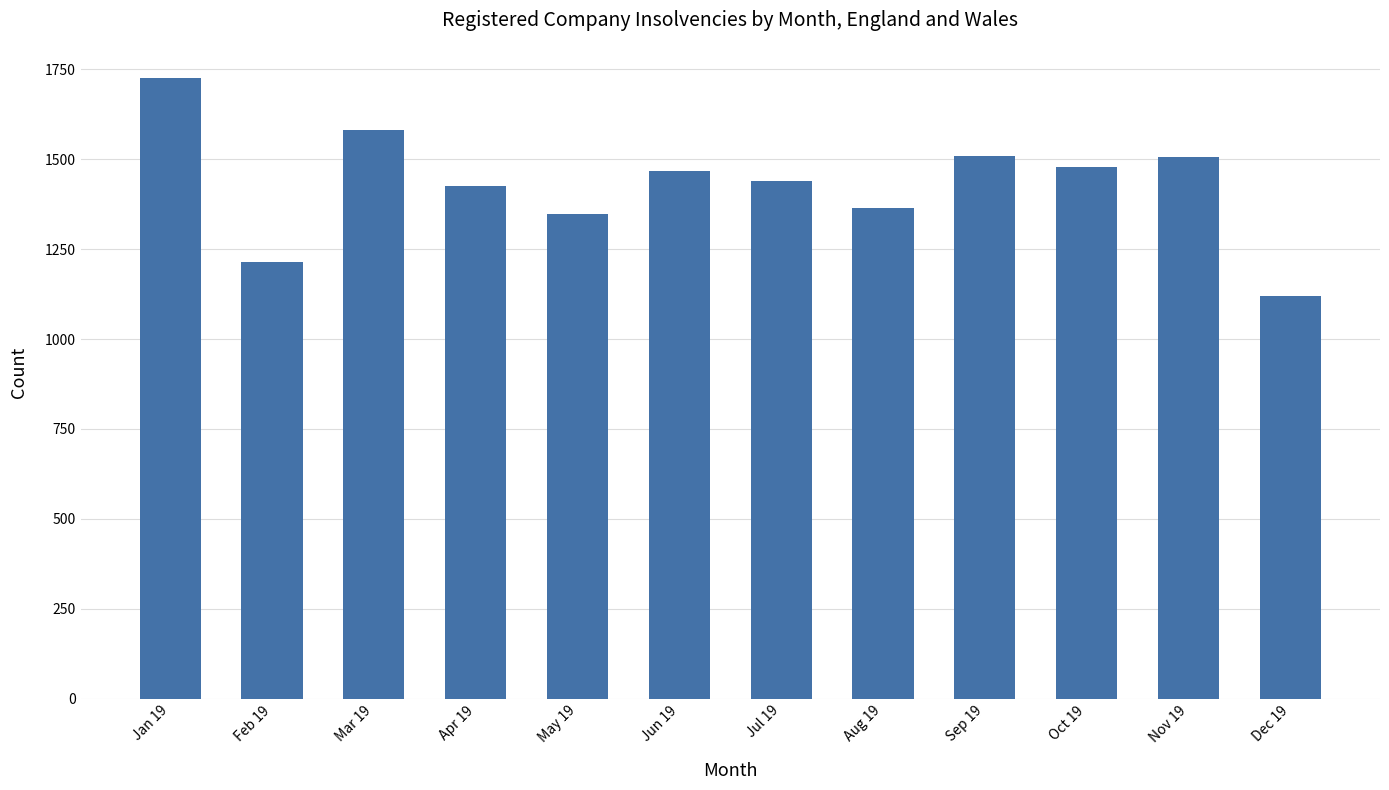

Read the value at Nov 19, to the nearest 100.

1500